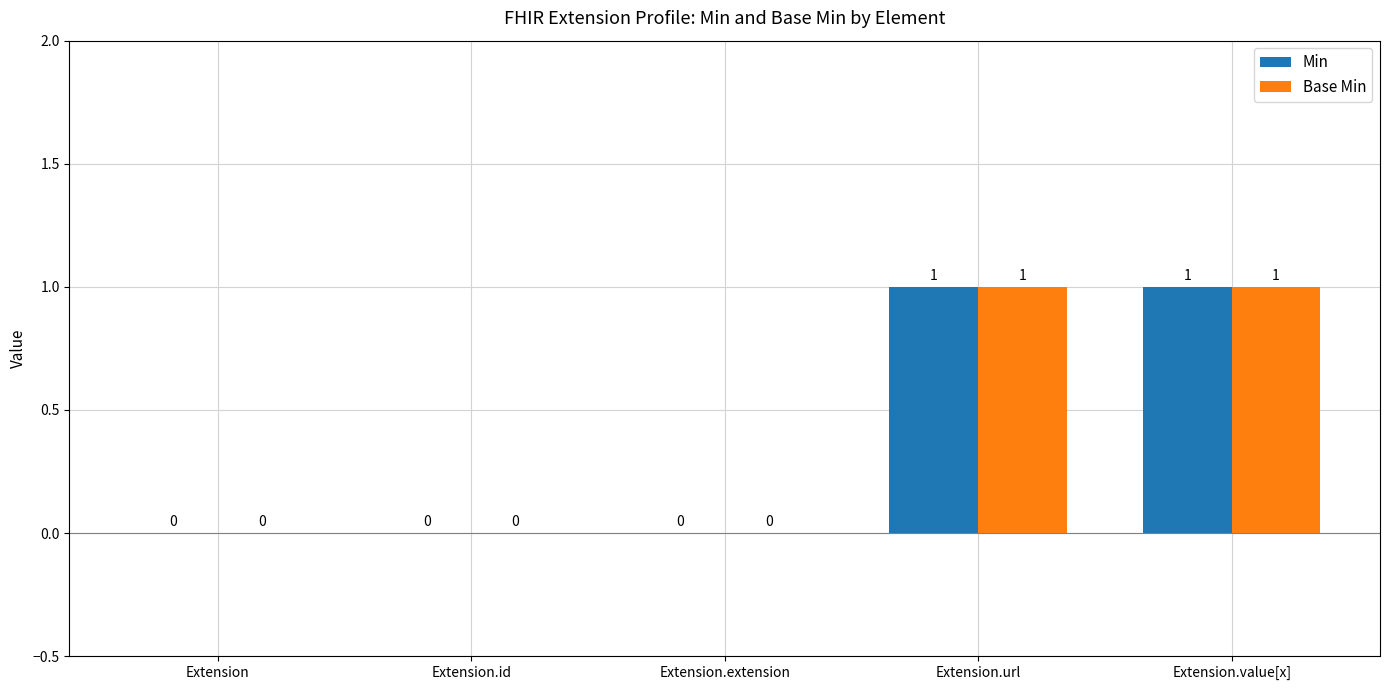

How many series are shown in this chart?

2